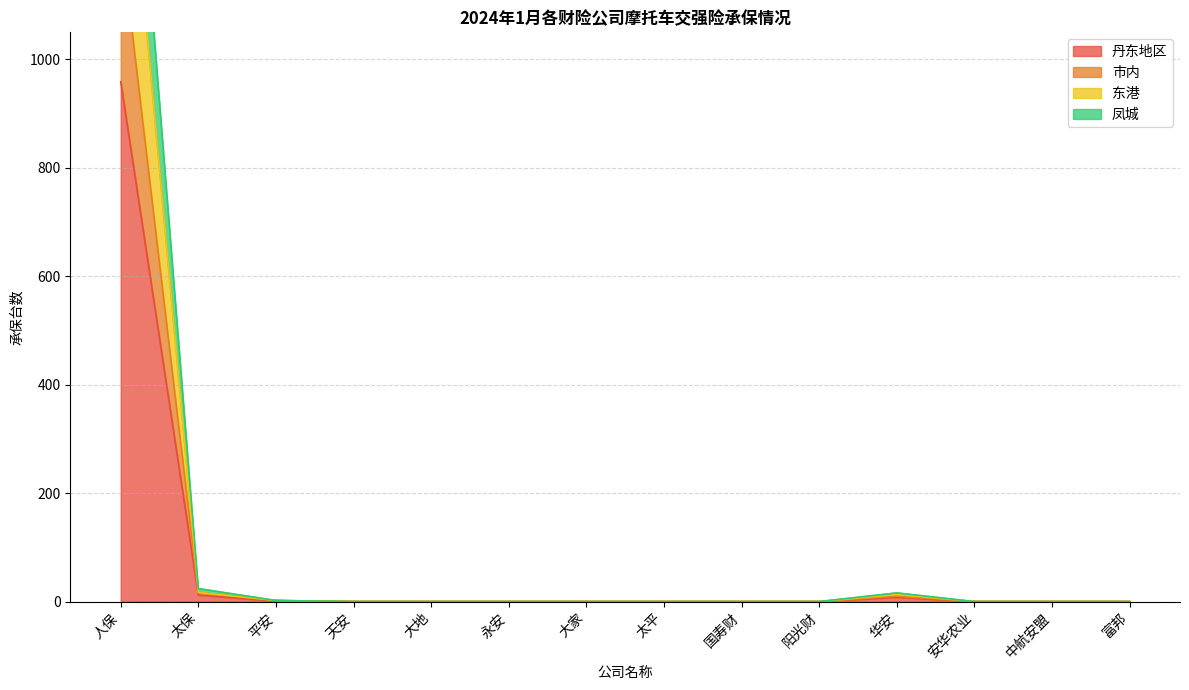

Is it true that 东港 equals 0 at 中航安盟?

True